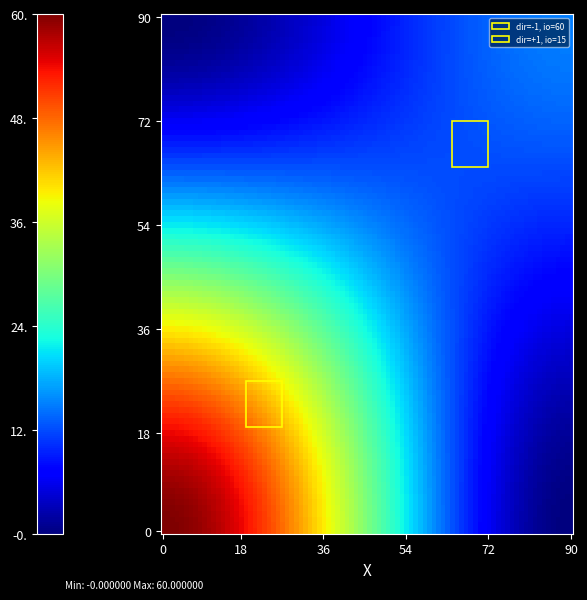

Reading right to left, list all the values displayed in this chart.

868f95d9b39df3082f4c551af36d7d3432b6e4d: io_index=60	direction=-1
28ce84567daa56d14c0603c16837373ff7a408f: io_index=15	direction=1